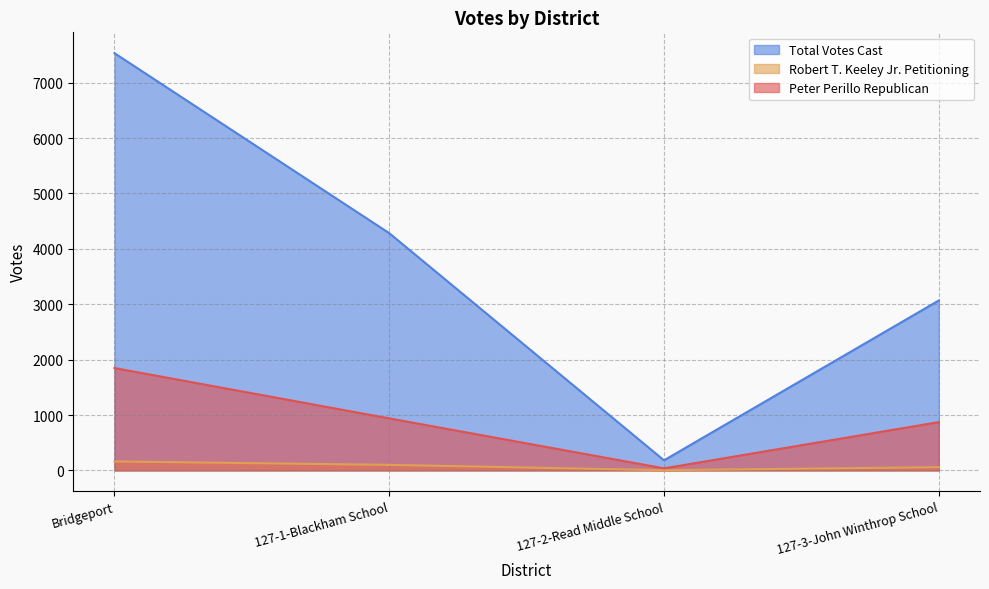

Reading left to right, transcribe all the data shown in this chart.

Peter Perillo Republican: Bridgeport=1848	127-1-Blackham School=939	127-2-Read Middle School=37	127-3-John Winthrop School=872
Robert T. Keeley Jr. Petitioning: Bridgeport=162	127-1-Blackham School=100	127-2-Read Middle School=4	127-3-John Winthrop School=58
Total Votes Cast: Bridgeport=7533	127-1-Blackham School=4283	127-2-Read Middle School=182	127-3-John Winthrop School=3068